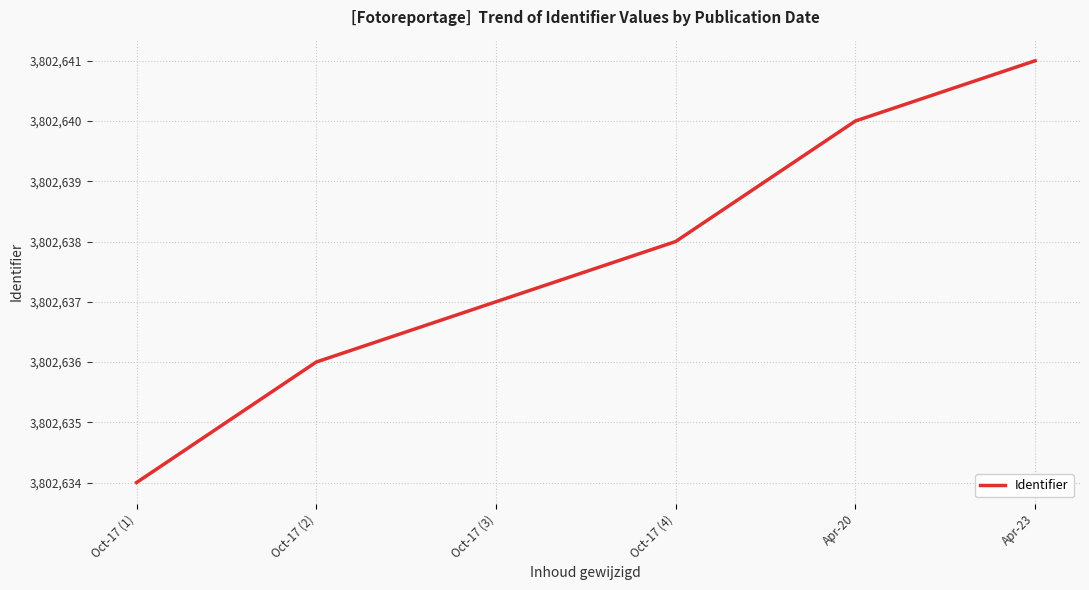

What is the ratio of the value at Oct-17 (1) to the value at Apr-20?

1.0